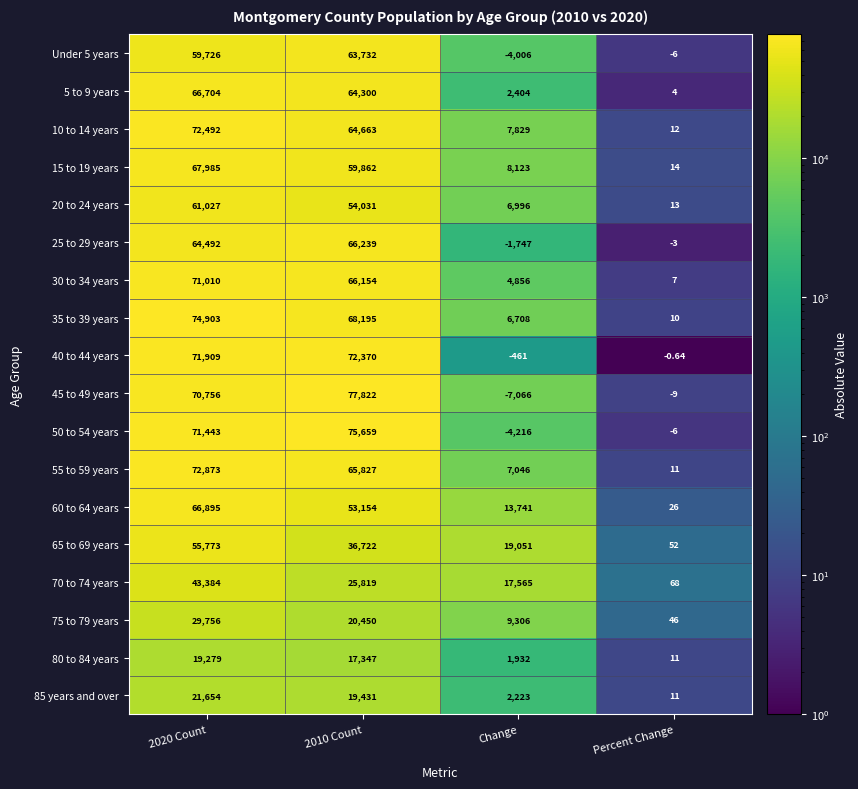

How many series are shown in this chart?

18